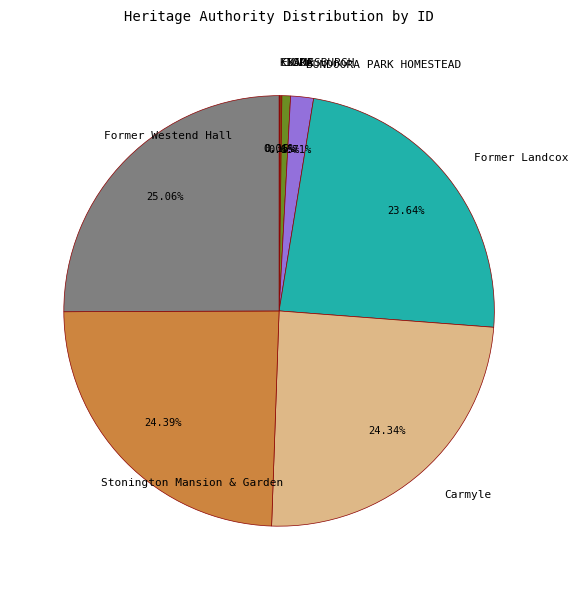

Which slice is the largest?

Former Westend Hall